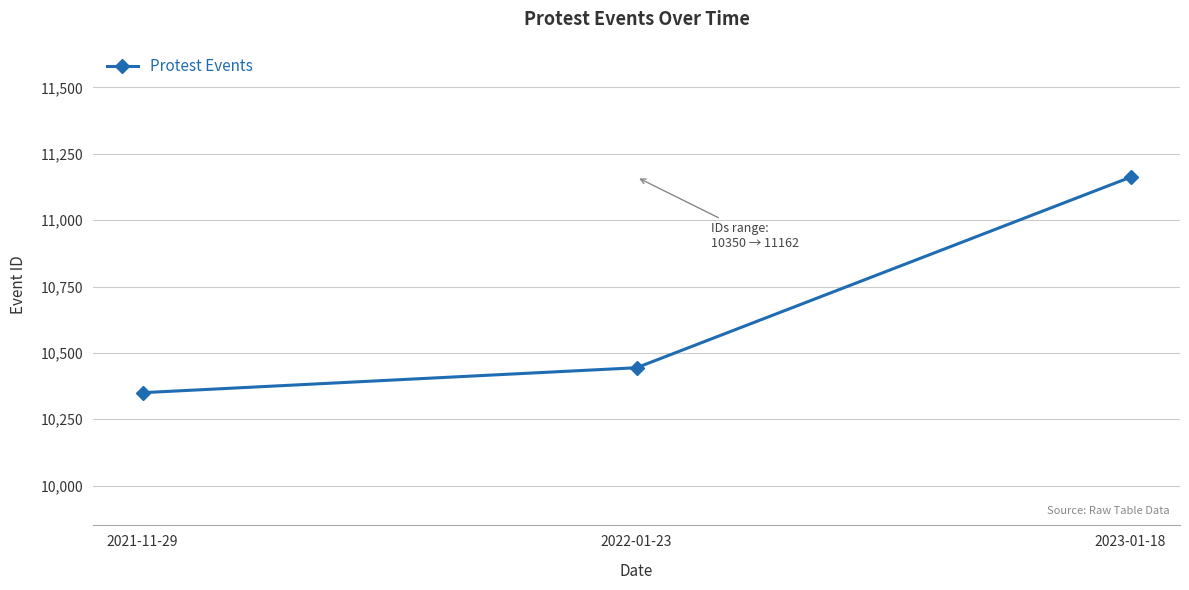

Which has a higher value, 2021-11-29 or 2023-01-18?

2023-01-18